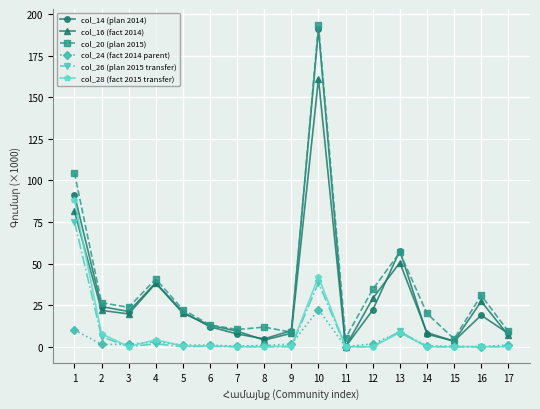

Which label corresponds to the largest value in the chart?

10